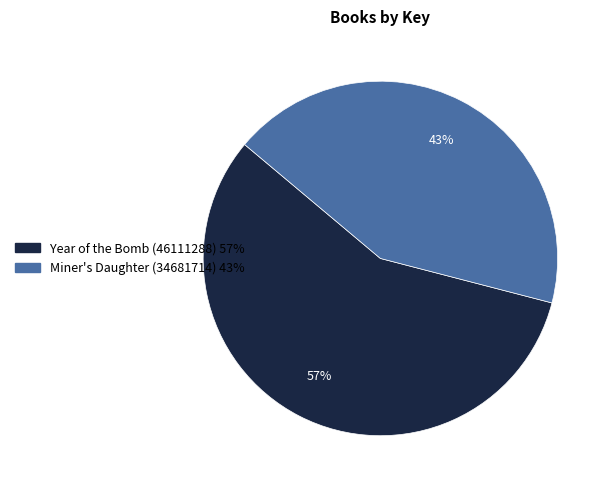

Which has a higher value, Year of the Bomb (46111288) or Miner's Daughter (34681714)?

Year of the Bomb (46111288)